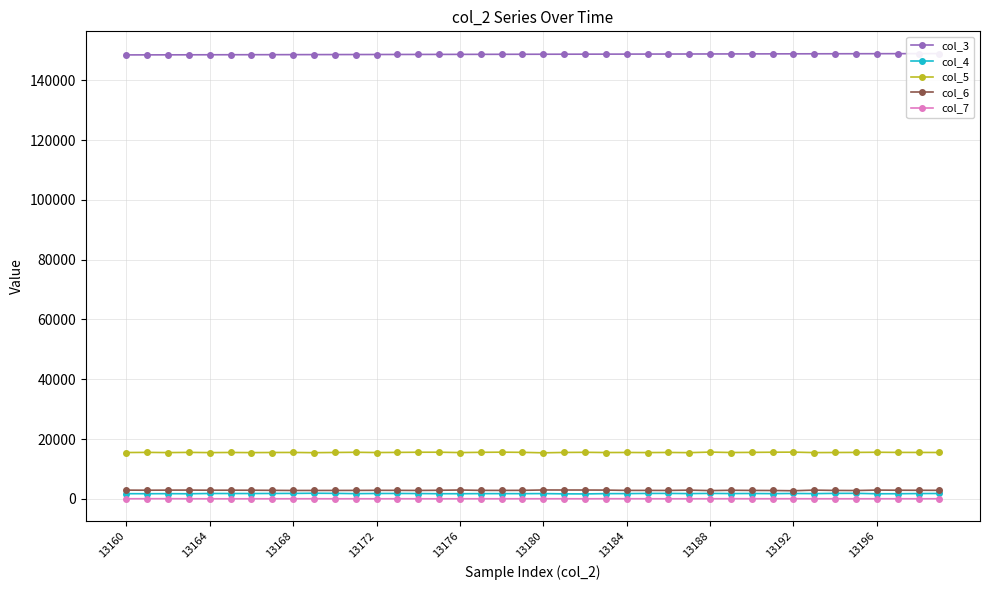

True or false: col_7 and col_5 cross at least once.

False